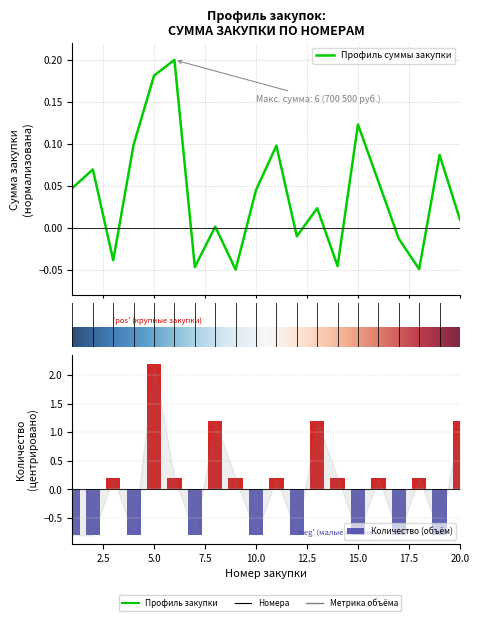

Which category has the highest value across all series?

6